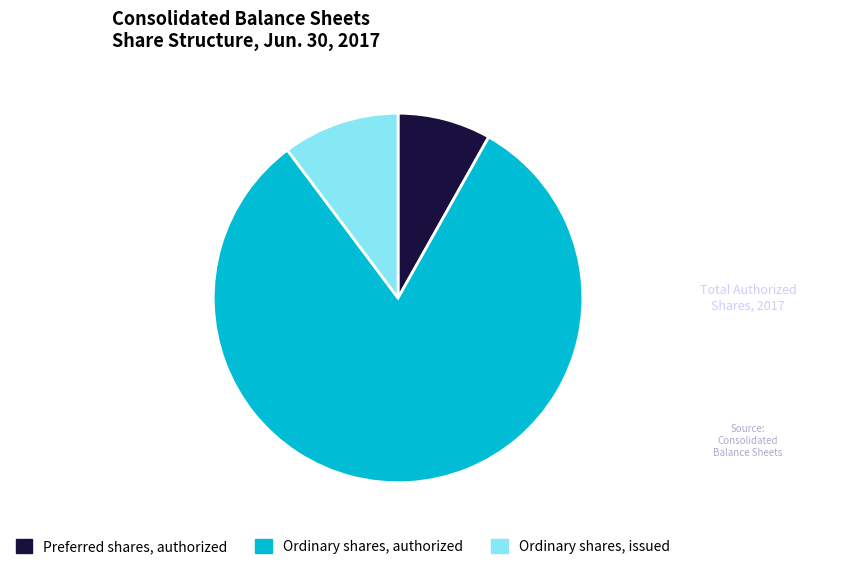

Which has a higher value, Ordinary shares, issued or Preferred shares, authorized?

Ordinary shares, issued